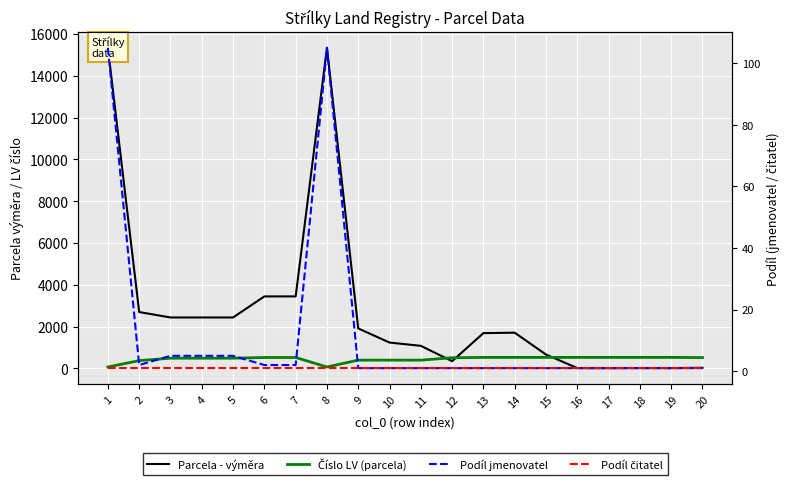

What is the sum of all Podíl čitatel values?

20